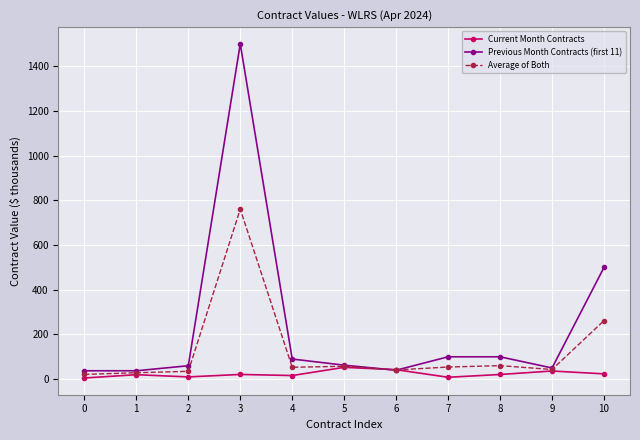

Which series has the widest spread of values?

Previous Month Contracts (first 11)